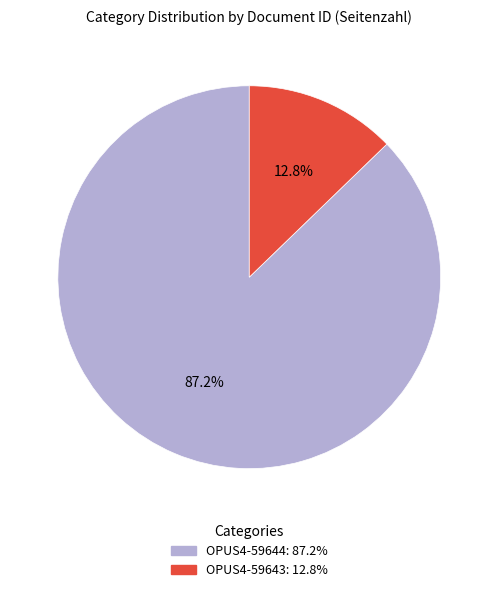

What is the largest slice in the pie chart?

OPUS4-59644